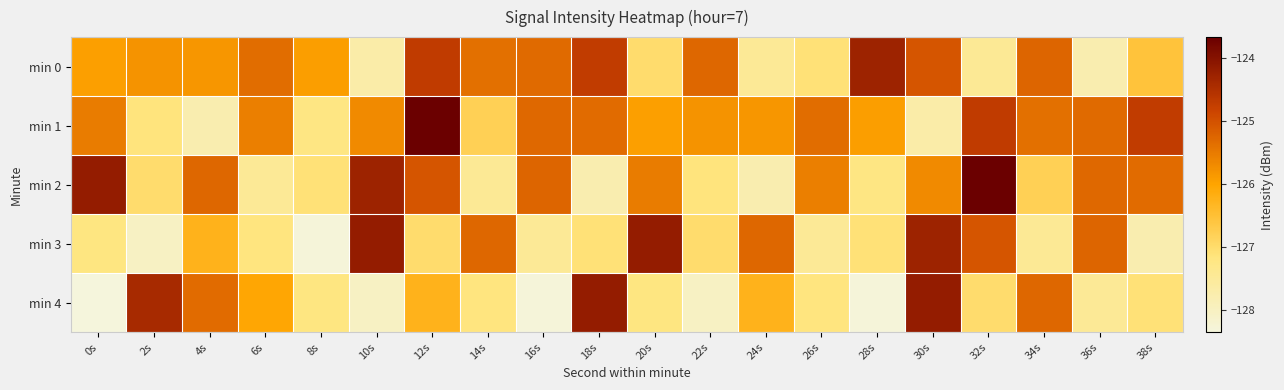

At 14s, list the series in order from smallest to largest.

min 2, min 4, min 1, min 0, min 3